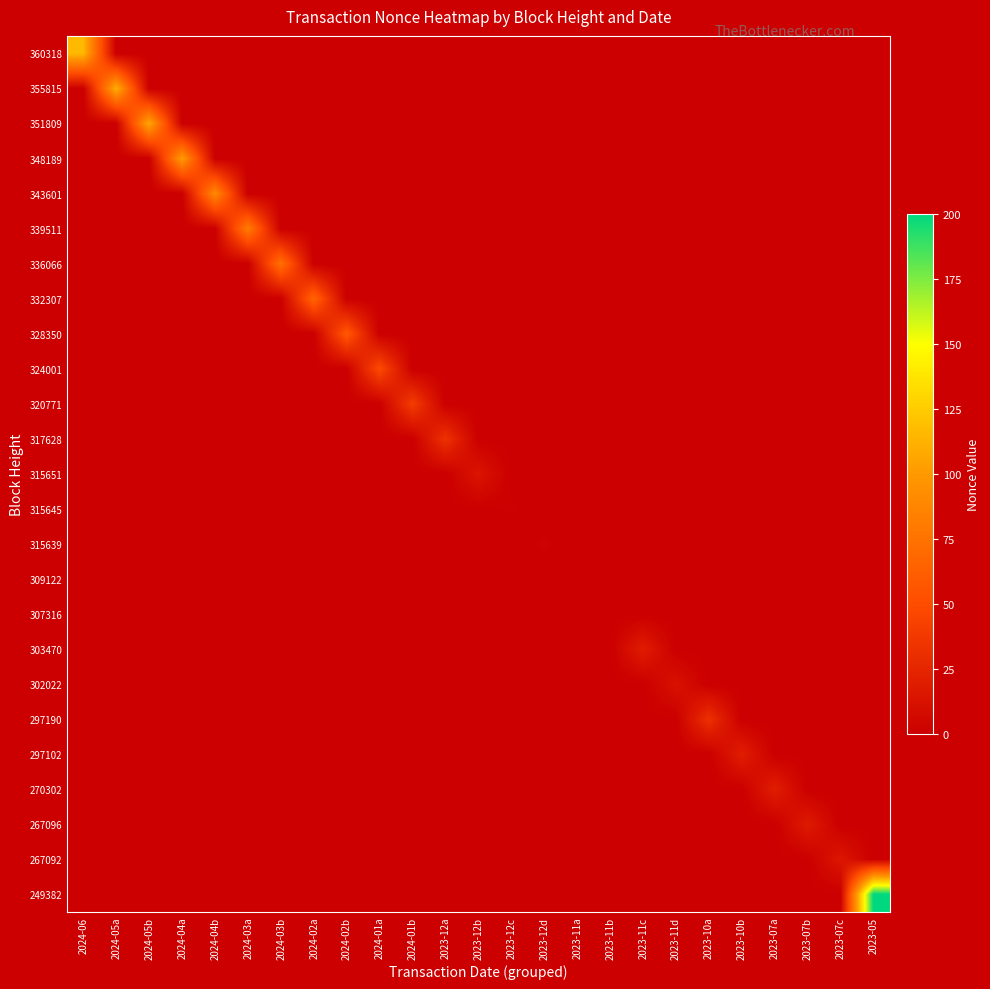

Reading left to right, transcribe all the data shown in this chart.

360318: 2024-06=116	2024-05a=0	2024-05b=0	2024-04a=0	2024-04b=0	2024-03a=0	2024-03b=0	2024-02a=0	2024-02b=0	2024-01a=0	2024-01b=0	2023-12a=0	2023-12b=0	2023-12c=0	2023-12d=0	2023-11a=0	2023-11b=0	2023-11c=0	2023-11d=0	2023-10a=0	2023-10b=0	2023-07a=0	2023-07b=0	2023-07c=0	2023-05=0
355815: 2024-06=0	2024-05a=112	2024-05b=0	2024-04a=0	2024-04b=0	2024-03a=0	2024-03b=0	2024-02a=0	2024-02b=0	2024-01a=0	2024-01b=0	2023-12a=0	2023-12b=0	2023-12c=0	2023-12d=0	2023-11a=0	2023-11b=0	2023-11c=0	2023-11d=0	2023-10a=0	2023-10b=0	2023-07a=0	2023-07b=0	2023-07c=0	2023-05=0
351809: 2024-06=0	2024-05a=0	2024-05b=108	2024-04a=0	2024-04b=0	2024-03a=0	2024-03b=0	2024-02a=0	2024-02b=0	2024-01a=0	2024-01b=0	2023-12a=0	2023-12b=0	2023-12c=0	2023-12d=0	2023-11a=0	2023-11b=0	2023-11c=0	2023-11d=0	2023-10a=0	2023-10b=0	2023-07a=0	2023-07b=0	2023-07c=0	2023-05=0
348189: 2024-06=0	2024-05a=0	2024-05b=0	2024-04a=102	2024-04b=0	2024-03a=0	2024-03b=0	2024-02a=0	2024-02b=0	2024-01a=0	2024-01b=0	2023-12a=0	2023-12b=0	2023-12c=0	2023-12d=0	2023-11a=0	2023-11b=0	2023-11c=0	2023-11d=0	2023-10a=0	2023-10b=0	2023-07a=0	2023-07b=0	2023-07c=0	2023-05=0
343601: 2024-06=0	2024-05a=0	2024-05b=0	2024-04a=0	2024-04b=91	2024-03a=0	2024-03b=0	2024-02a=0	2024-02b=0	2024-01a=0	2024-01b=0	2023-12a=0	2023-12b=0	2023-12c=0	2023-12d=0	2023-11a=0	2023-11b=0	2023-11c=0	2023-11d=0	2023-10a=0	2023-10b=0	2023-07a=0	2023-07b=0	2023-07c=0	2023-05=0
339511: 2024-06=0	2024-05a=0	2024-05b=0	2024-04a=0	2024-04b=0	2024-03a=82	2024-03b=0	2024-02a=0	2024-02b=0	2024-01a=0	2024-01b=0	2023-12a=0	2023-12b=0	2023-12c=0	2023-12d=0	2023-11a=0	2023-11b=0	2023-11c=0	2023-11d=0	2023-10a=0	2023-10b=0	2023-07a=0	2023-07b=0	2023-07c=0	2023-05=0
336066: 2024-06=0	2024-05a=0	2024-05b=0	2024-04a=0	2024-04b=0	2024-03a=0	2024-03b=74	2024-02a=0	2024-02b=0	2024-01a=0	2024-01b=0	2023-12a=0	2023-12b=0	2023-12c=0	2023-12d=0	2023-11a=0	2023-11b=0	2023-11c=0	2023-11d=0	2023-10a=0	2023-10b=0	2023-07a=0	2023-07b=0	2023-07c=0	2023-05=0
332307: 2024-06=0	2024-05a=0	2024-05b=0	2024-04a=0	2024-04b=0	2024-03a=0	2024-03b=0	2024-02a=66	2024-02b=0	2024-01a=0	2024-01b=0	2023-12a=0	2023-12b=0	2023-12c=0	2023-12d=0	2023-11a=0	2023-11b=0	2023-11c=0	2023-11d=0	2023-10a=0	2023-10b=0	2023-07a=0	2023-07b=0	2023-07c=0	2023-05=0
328350: 2024-06=0	2024-05a=0	2024-05b=0	2024-04a=0	2024-04b=0	2024-03a=0	2024-03b=0	2024-02a=0	2024-02b=58	2024-01a=0	2024-01b=0	2023-12a=0	2023-12b=0	2023-12c=0	2023-12d=0	2023-11a=0	2023-11b=0	2023-11c=0	2023-11d=0	2023-10a=0	2023-10b=0	2023-07a=0	2023-07b=0	2023-07c=0	2023-05=0
324001: 2024-06=0	2024-05a=0	2024-05b=0	2024-04a=0	2024-04b=0	2024-03a=0	2024-03b=0	2024-02a=0	2024-02b=0	2024-01a=49	2024-01b=0	2023-12a=0	2023-12b=0	2023-12c=0	2023-12d=0	2023-11a=0	2023-11b=0	2023-11c=0	2023-11d=0	2023-10a=0	2023-10b=0	2023-07a=0	2023-07b=0	2023-07c=0	2023-05=0
320771: 2024-06=0	2024-05a=0	2024-05b=0	2024-04a=0	2024-04b=0	2024-03a=0	2024-03b=0	2024-02a=0	2024-02b=0	2024-01a=0	2024-01b=40	2023-12a=0	2023-12b=0	2023-12c=0	2023-12d=0	2023-11a=0	2023-11b=0	2023-11c=0	2023-11d=0	2023-10a=0	2023-10b=0	2023-07a=0	2023-07b=0	2023-07c=0	2023-05=0
317628: 2024-06=0	2024-05a=0	2024-05b=0	2024-04a=0	2024-04b=0	2024-03a=0	2024-03b=0	2024-02a=0	2024-02b=0	2024-01a=0	2024-01b=0	2023-12a=33	2023-12b=0	2023-12c=0	2023-12d=0	2023-11a=0	2023-11b=0	2023-11c=0	2023-11d=0	2023-10a=0	2023-10b=0	2023-07a=0	2023-07b=0	2023-07c=0	2023-05=0
315651: 2024-06=0	2024-05a=0	2024-05b=0	2024-04a=0	2024-04b=0	2024-03a=0	2024-03b=0	2024-02a=0	2024-02b=0	2024-01a=0	2024-01b=0	2023-12a=0	2023-12b=14	2023-12c=0	2023-12d=0	2023-11a=0	2023-11b=0	2023-11c=0	2023-11d=0	2023-10a=0	2023-10b=0	2023-07a=0	2023-07b=0	2023-07c=0	2023-05=0
315645: 2024-06=0	2024-05a=0	2024-05b=0	2024-04a=0	2024-04b=0	2024-03a=0	2024-03b=0	2024-02a=0	2024-02b=0	2024-01a=0	2024-01b=0	2023-12a=0	2023-12b=0	2023-12c=1	2023-12d=0	2023-11a=0	2023-11b=0	2023-11c=0	2023-11d=0	2023-10a=0	2023-10b=0	2023-07a=0	2023-07b=0	2023-07c=0	2023-05=0
315639: 2024-06=0	2024-05a=0	2024-05b=0	2024-04a=0	2024-04b=0	2024-03a=0	2024-03b=0	2024-02a=0	2024-02b=0	2024-01a=0	2024-01b=0	2023-12a=0	2023-12b=0	2023-12c=0	2023-12d=1	2023-11a=0	2023-11b=0	2023-11c=0	2023-11d=0	2023-10a=0	2023-10b=0	2023-07a=0	2023-07b=0	2023-07c=0	2023-05=0
309122: 2024-06=0	2024-05a=0	2024-05b=0	2024-04a=0	2024-04b=0	2024-03a=0	2024-03b=0	2024-02a=0	2024-02b=0	2024-01a=0	2024-01b=0	2023-12a=0	2023-12b=0	2023-12c=0	2023-12d=0	2023-11a=0	2023-11b=0	2023-11c=0	2023-11d=0	2023-10a=0	2023-10b=0	2023-07a=0	2023-07b=0	2023-07c=0	2023-05=0
307316: 2024-06=0	2024-05a=0	2024-05b=0	2024-04a=0	2024-04b=0	2024-03a=0	2024-03b=0	2024-02a=0	2024-02b=0	2024-01a=0	2024-01b=0	2023-12a=0	2023-12b=0	2023-12c=0	2023-12d=0	2023-11a=0	2023-11b=0	2023-11c=0	2023-11d=0	2023-10a=0	2023-10b=0	2023-07a=0	2023-07b=0	2023-07c=0	2023-05=0
303470: 2024-06=0	2024-05a=0	2024-05b=0	2024-04a=0	2024-04b=0	2024-03a=0	2024-03b=0	2024-02a=0	2024-02b=0	2024-01a=0	2024-01b=0	2023-12a=0	2023-12b=0	2023-12c=0	2023-12d=0	2023-11a=0	2023-11b=0	2023-11c=19	2023-11d=0	2023-10a=0	2023-10b=0	2023-07a=0	2023-07b=0	2023-07c=0	2023-05=0
302022: 2024-06=0	2024-05a=0	2024-05b=0	2024-04a=0	2024-04b=0	2024-03a=0	2024-03b=0	2024-02a=0	2024-02b=0	2024-01a=0	2024-01b=0	2023-12a=0	2023-12b=0	2023-12c=0	2023-12d=0	2023-11a=0	2023-11b=0	2023-11c=0	2023-11d=12	2023-10a=0	2023-10b=0	2023-07a=0	2023-07b=0	2023-07c=0	2023-05=0
297190: 2024-06=0	2024-05a=0	2024-05b=0	2024-04a=0	2024-04b=0	2024-03a=0	2024-03b=0	2024-02a=0	2024-02b=0	2024-01a=0	2024-01b=0	2023-12a=0	2023-12b=0	2023-12c=0	2023-12d=0	2023-11a=0	2023-11b=0	2023-11c=0	2023-11d=0	2023-10a=32	2023-10b=0	2023-07a=0	2023-07b=0	2023-07c=0	2023-05=0
297102: 2024-06=0	2024-05a=0	2024-05b=0	2024-04a=0	2024-04b=0	2024-03a=0	2024-03b=0	2024-02a=0	2024-02b=0	2024-01a=0	2024-01b=0	2023-12a=0	2023-12b=0	2023-12c=0	2023-12d=0	2023-11a=0	2023-11b=0	2023-11c=0	2023-11d=0	2023-10a=0	2023-10b=20	2023-07a=0	2023-07b=0	2023-07c=0	2023-05=0
270302: 2024-06=0	2024-05a=0	2024-05b=0	2024-04a=0	2024-04b=0	2024-03a=0	2024-03b=0	2024-02a=0	2024-02b=0	2024-01a=0	2024-01b=0	2023-12a=0	2023-12b=0	2023-12c=0	2023-12d=0	2023-11a=0	2023-11b=0	2023-11c=0	2023-11d=0	2023-10a=0	2023-10b=0	2023-07a=20	2023-07b=0	2023-07c=0	2023-05=0
267096: 2024-06=0	2024-05a=0	2024-05b=0	2024-04a=0	2024-04b=0	2024-03a=0	2024-03b=0	2024-02a=0	2024-02b=0	2024-01a=0	2024-01b=0	2023-12a=0	2023-12b=0	2023-12c=0	2023-12d=0	2023-11a=0	2023-11b=0	2023-11c=0	2023-11d=0	2023-10a=0	2023-10b=0	2023-07a=0	2023-07b=18	2023-07c=0	2023-05=0
267092: 2024-06=0	2024-05a=0	2024-05b=0	2024-04a=0	2024-04b=0	2024-03a=0	2024-03b=0	2024-02a=0	2024-02b=0	2024-01a=0	2024-01b=0	2023-12a=0	2023-12b=0	2023-12c=0	2023-12d=0	2023-11a=0	2023-11b=0	2023-11c=0	2023-11d=0	2023-10a=0	2023-10b=0	2023-07a=0	2023-07b=0	2023-07c=15	2023-05=0
249382: 2024-06=0	2024-05a=0	2024-05b=0	2024-04a=0	2024-04b=0	2024-03a=0	2024-03b=0	2024-02a=0	2024-02b=0	2024-01a=0	2024-01b=0	2023-12a=0	2023-12b=0	2023-12c=0	2023-12d=0	2023-11a=0	2023-11b=0	2023-11c=0	2023-11d=0	2023-10a=0	2023-10b=0	2023-07a=0	2023-07b=0	2023-07c=0	2023-05=200